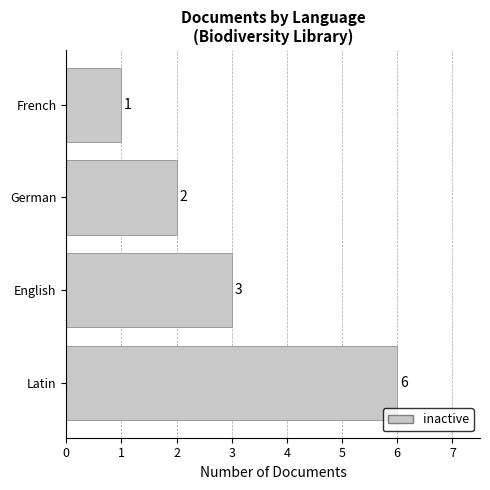

What is the value of the Count bar at the 2nd from the left?

3